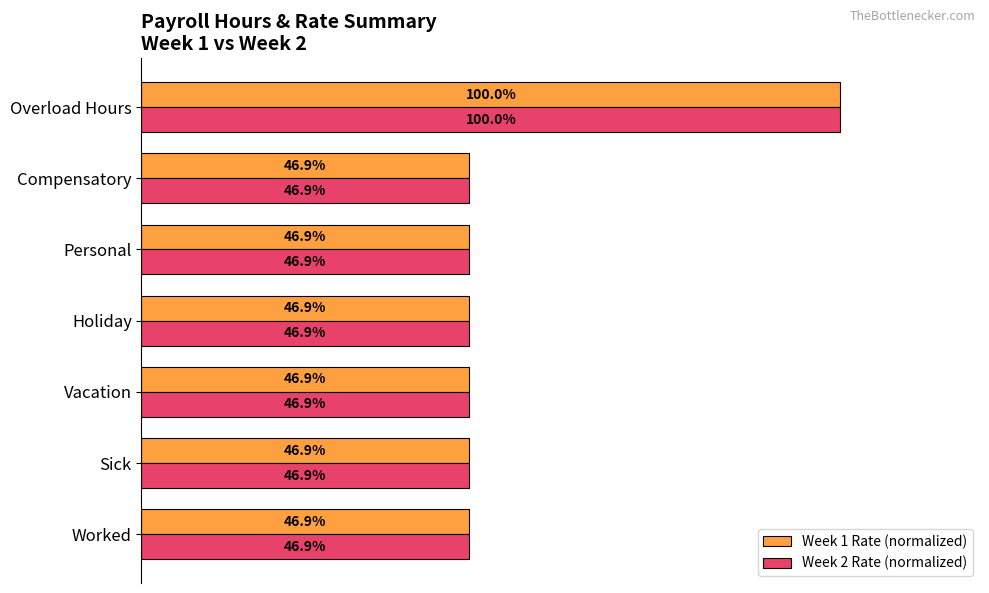

Which category has the highest value in the Week 1 Rate (normalized) series?

Overload Hours